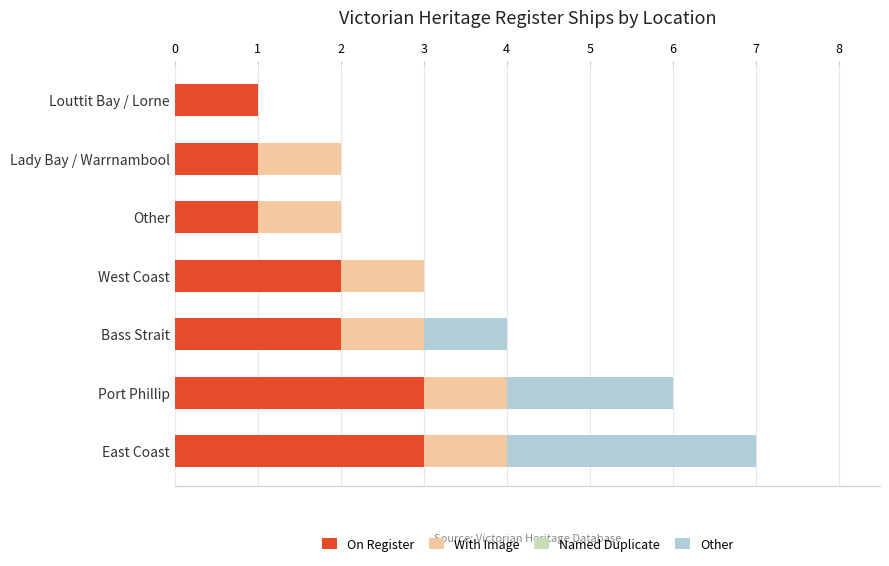

What is the sum of all On Register values?

13